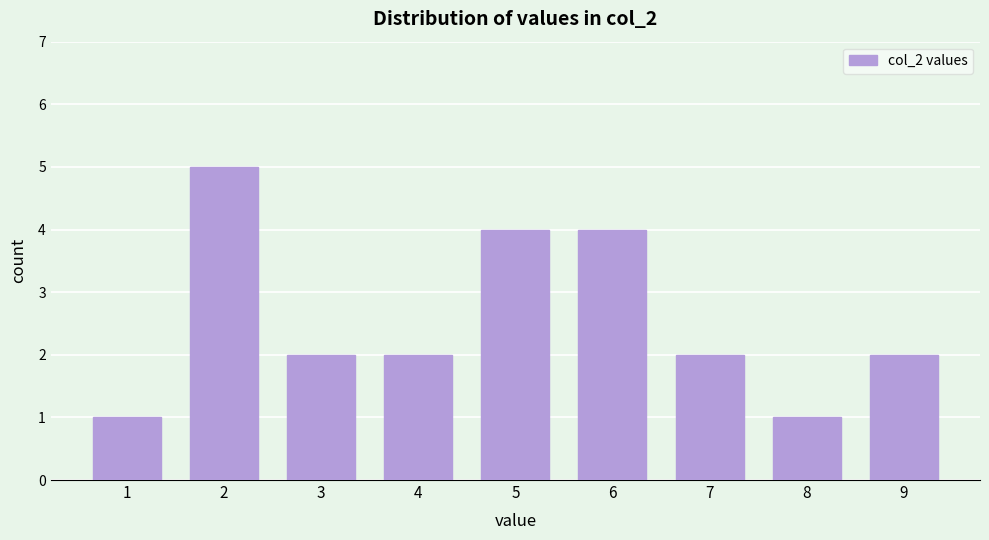

Reading right to left, what are all the values shown in this chart?

2	1	2	4	4	2	2	5	1